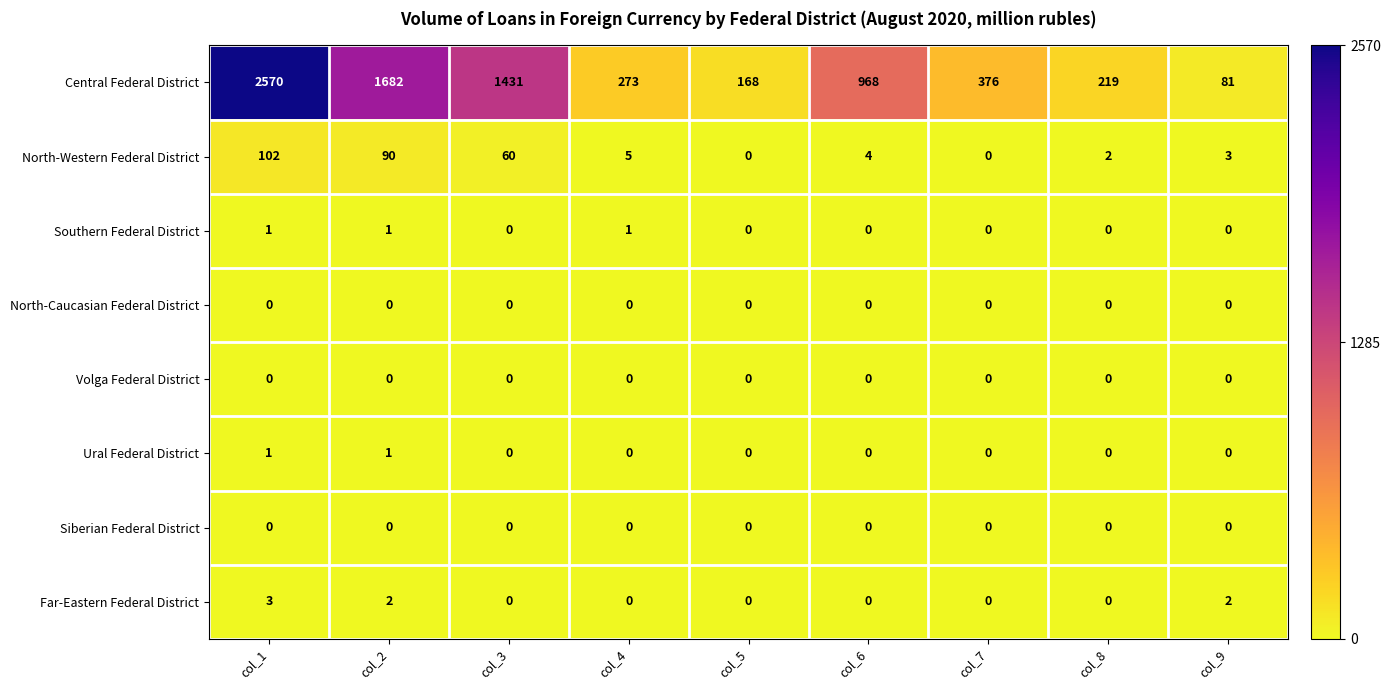

What is the sum of all Central Federal District values?

7768